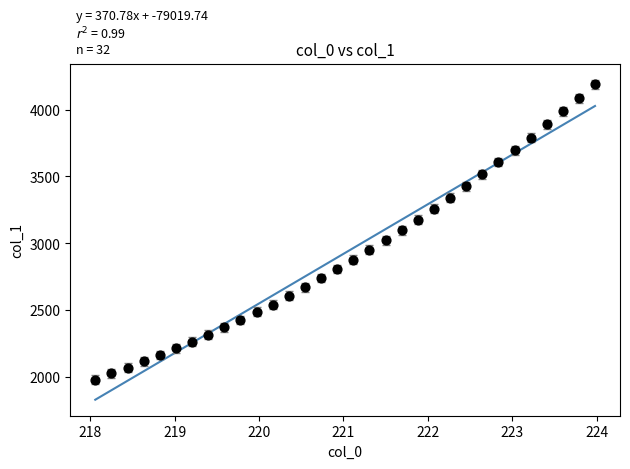

What is the range of Y values (max minus min)?

2208.1